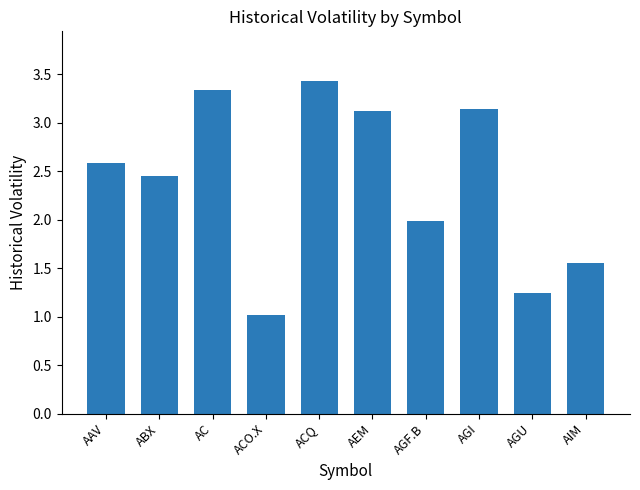

Count the number of data series in this chart.

1